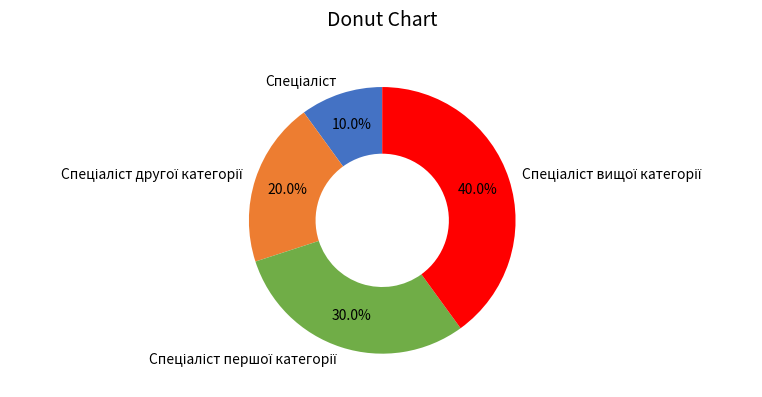

Is there any slice that represents more than half of the pie?

No